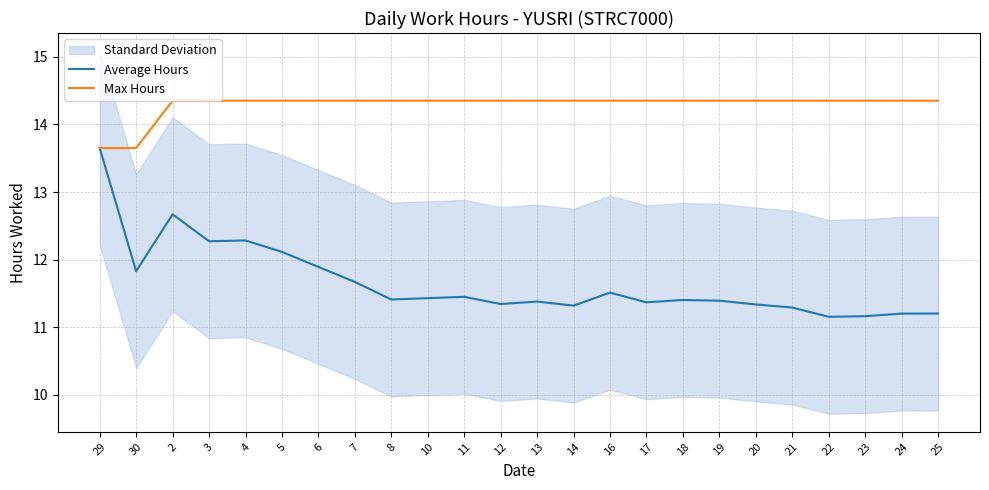

How many data points does each series have?

24